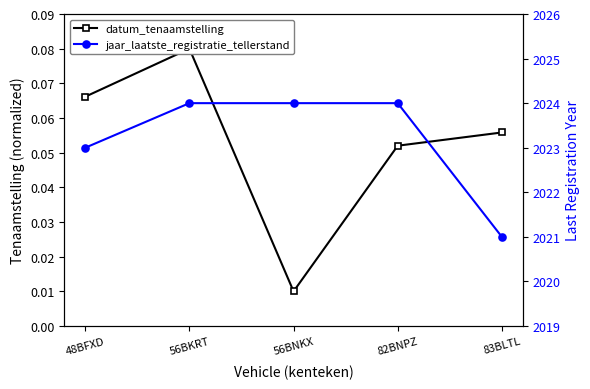

Between 48BFXD and 82BNPZ, which series saw the biggest shift?

jaar_laatste_registratie_tellerstand